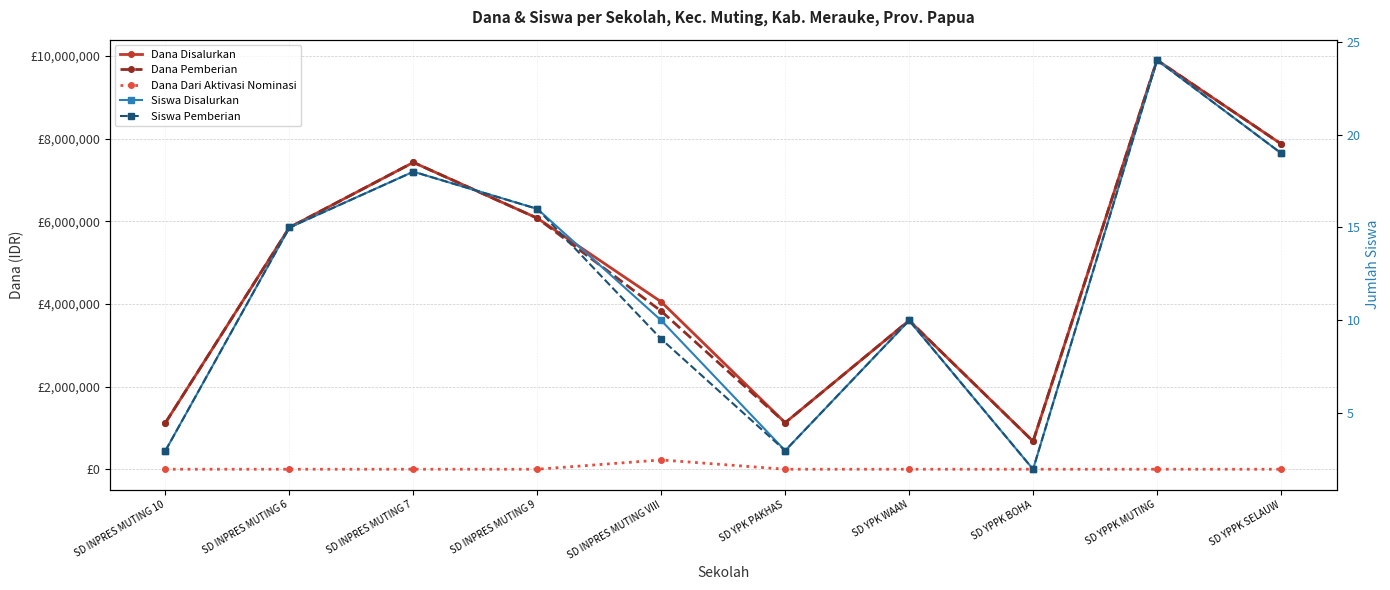

Which series has the largest total across all categories?

Dana Disalurkan